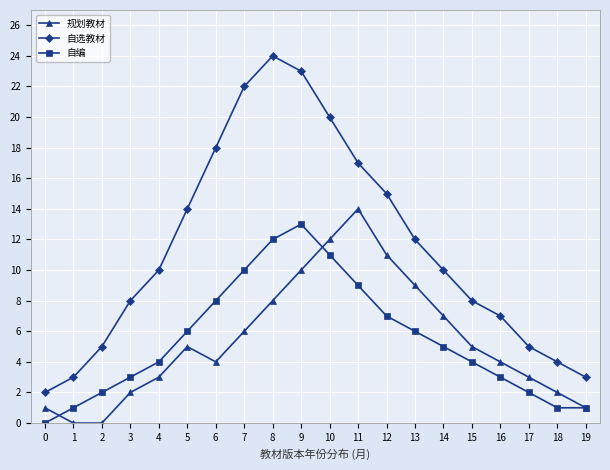

How many values in the 规划教材 series are below 5?

10